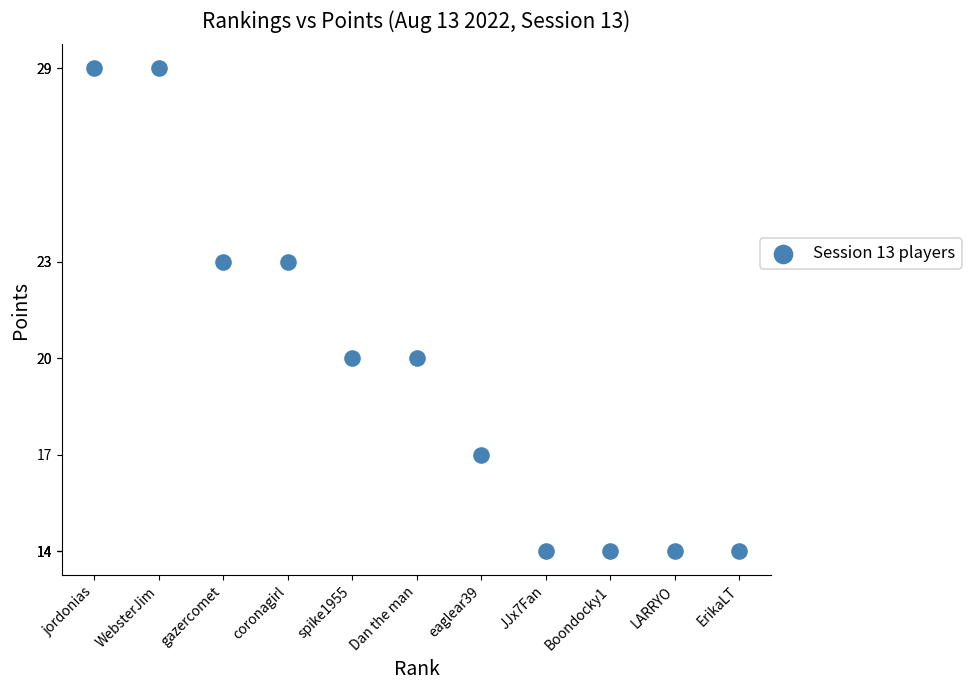

What is the range of Y values (max minus min)?

15